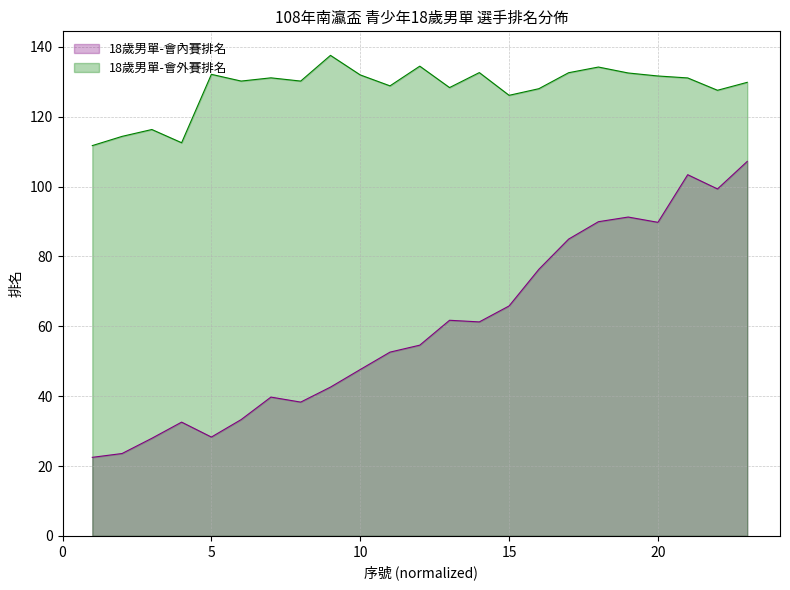

At which label does the data first exceed 54?

12